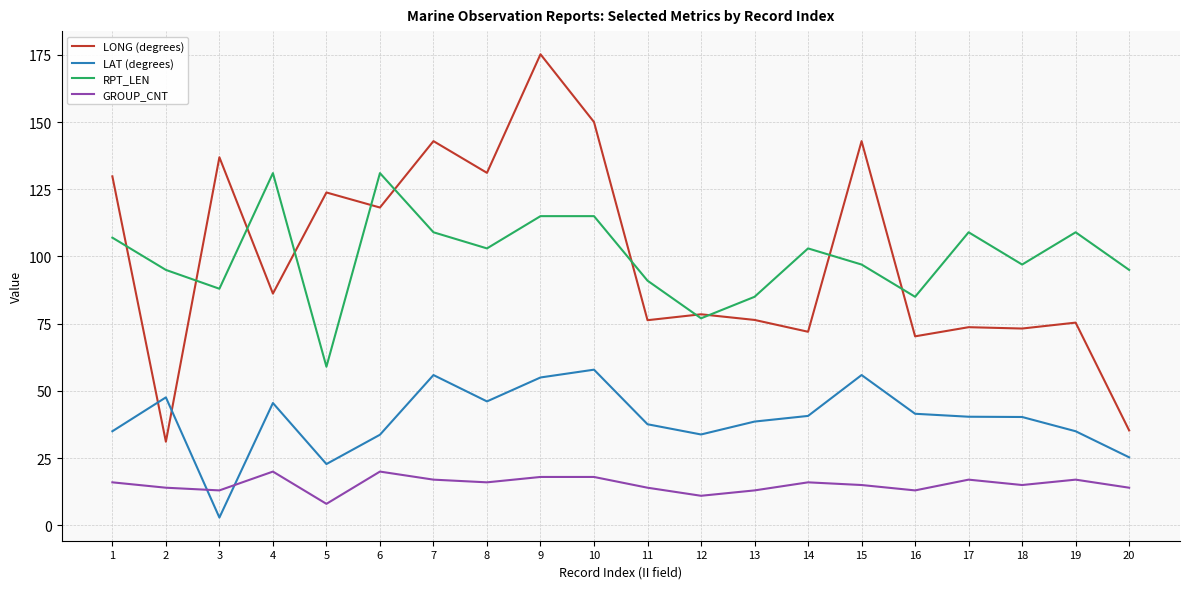

True or false: GROUP_CNT and RPT_LEN cross at least once.

False